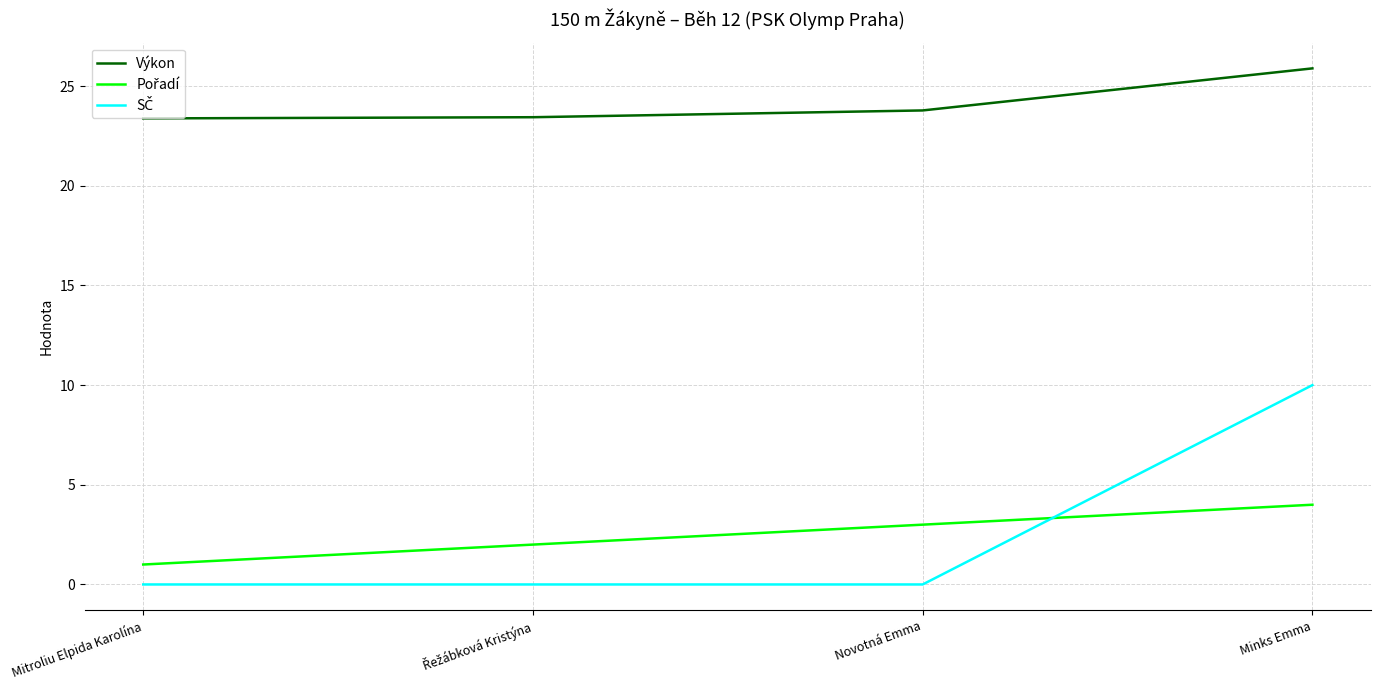

The value of Výkon at Novotná Emma is 7.8. True or false?

False